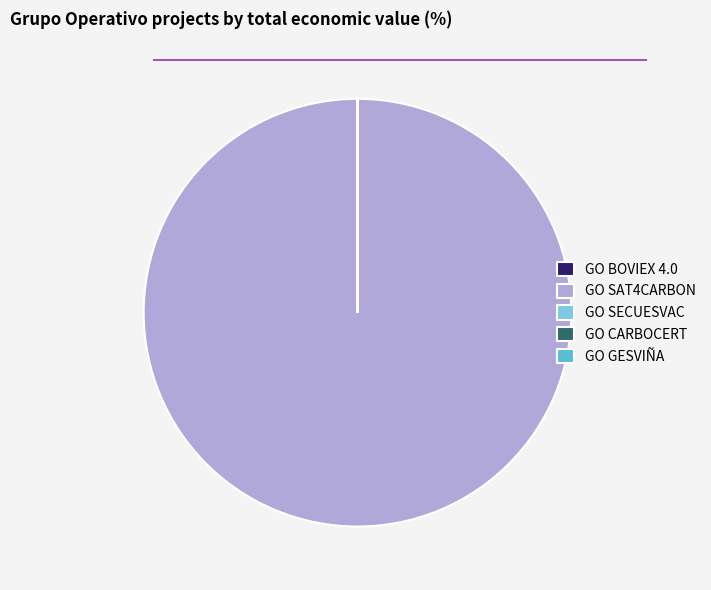

True or false: GO BOVIEX 4.0 accounts for 0% of the total.

True